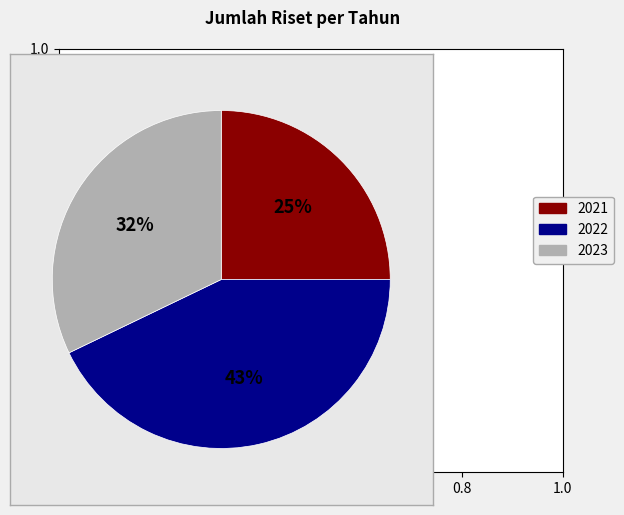

Approximately how many times larger is the value at 2022 compared to 2021?

1.7